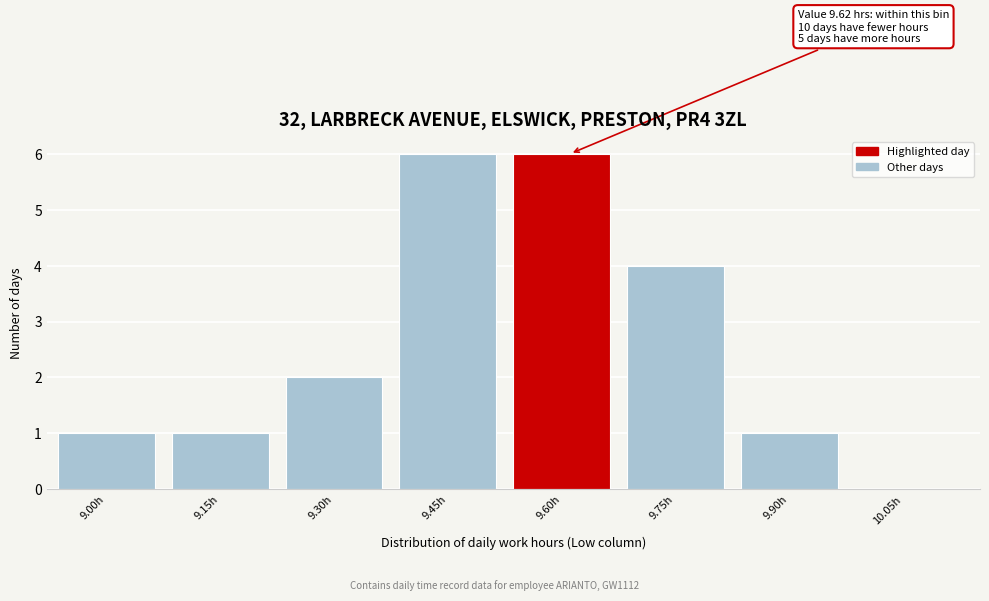

Reading left to right, transcribe all the data shown in this chart.

9.00h=1	9.15h=1	9.30h=2	9.45h=6	9.60h=6	9.75h=4	9.90h=1	10.05h=0